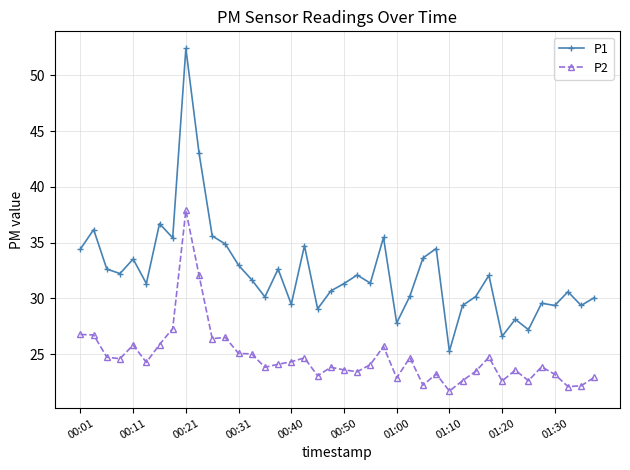

Which series has the largest total across all categories?

P1